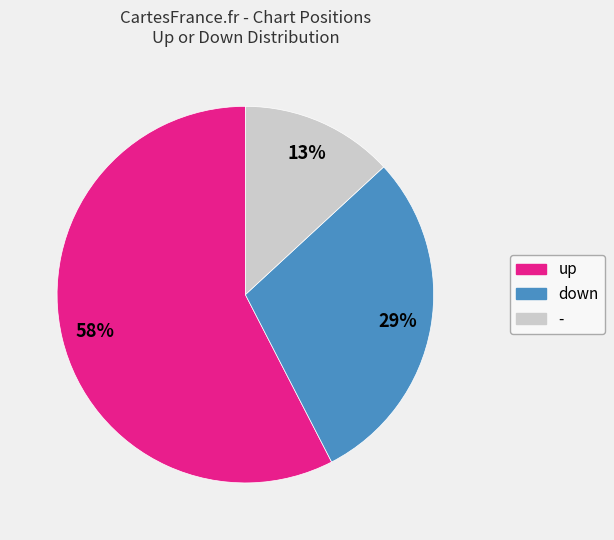

What is the largest slice in the pie chart?

up